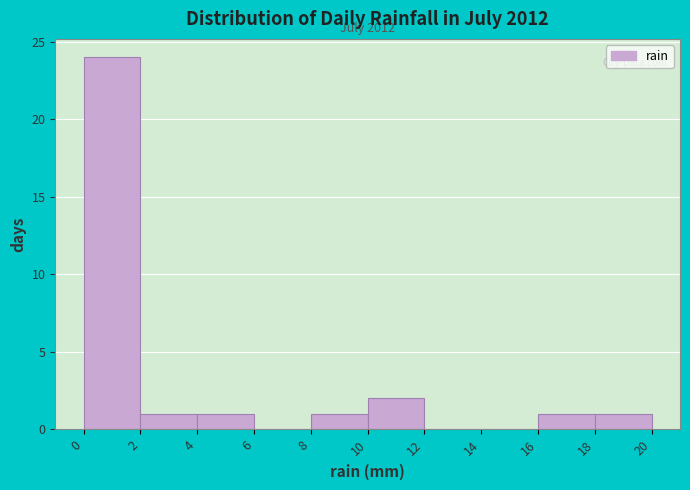

Which range on the x-axis has the tallest bar?

0 to 2